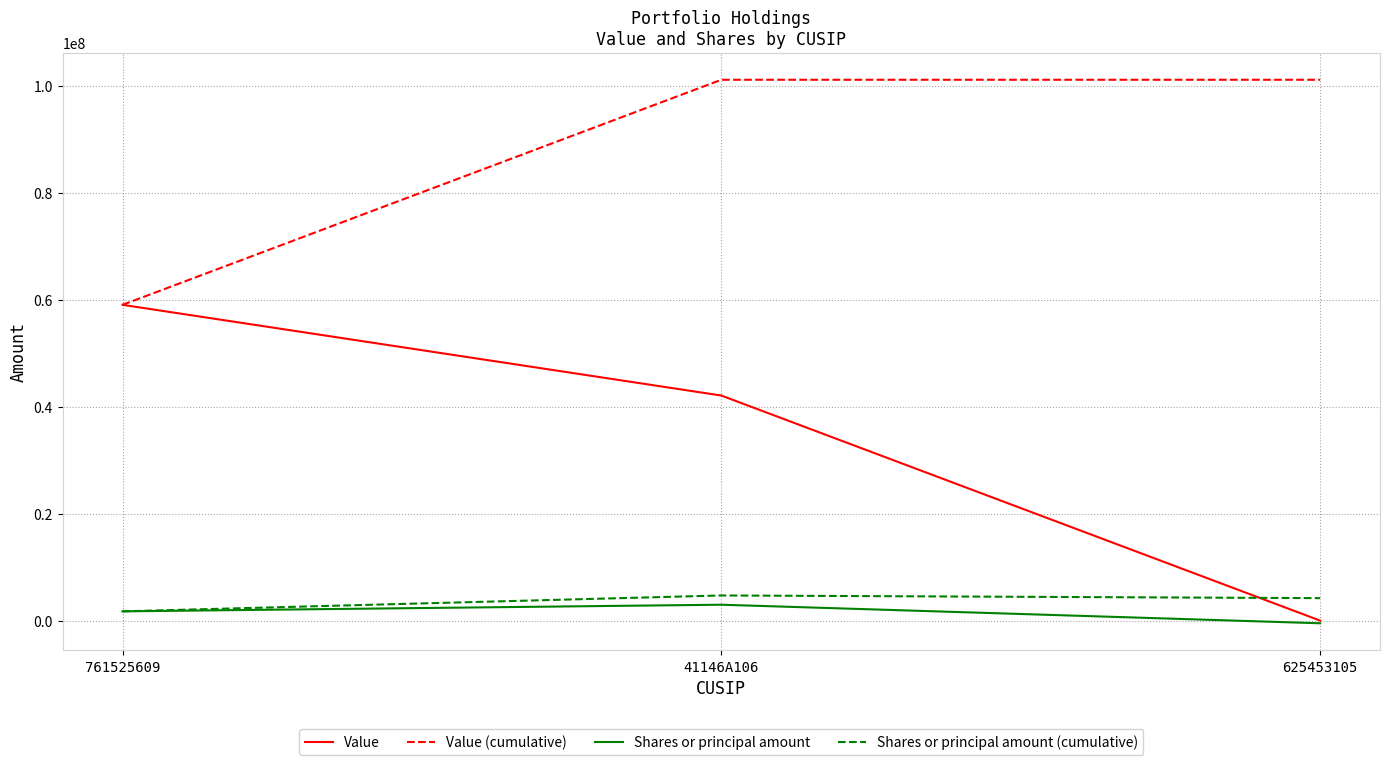

Which series changed the most between 41146A106 and 625453105?

Value